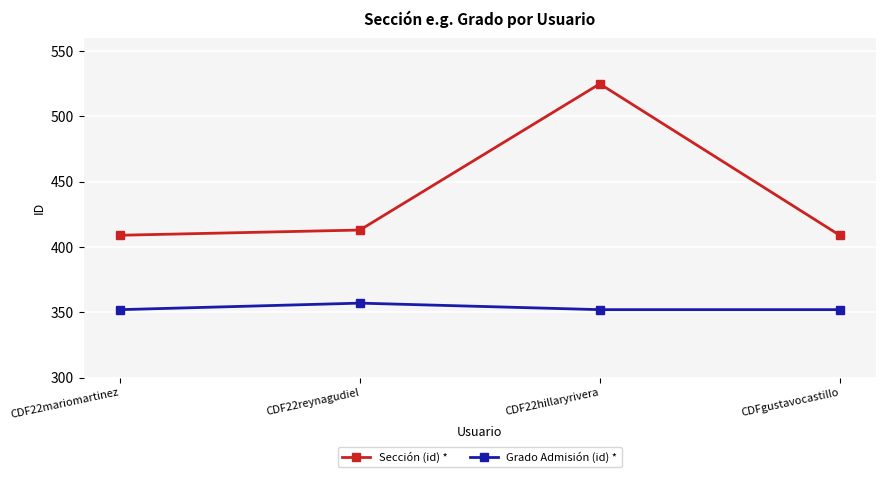

Reading right to left, extract all data points from this chart.

Sección (id) *: CDFgustavocastillo=409	CDF22hillaryrivera=525	CDF22reynagudiel=413	CDF22mariomartinez=409
Grado Admisión (id) *: CDFgustavocastillo=352	CDF22hillaryrivera=352	CDF22reynagudiel=357	CDF22mariomartinez=352